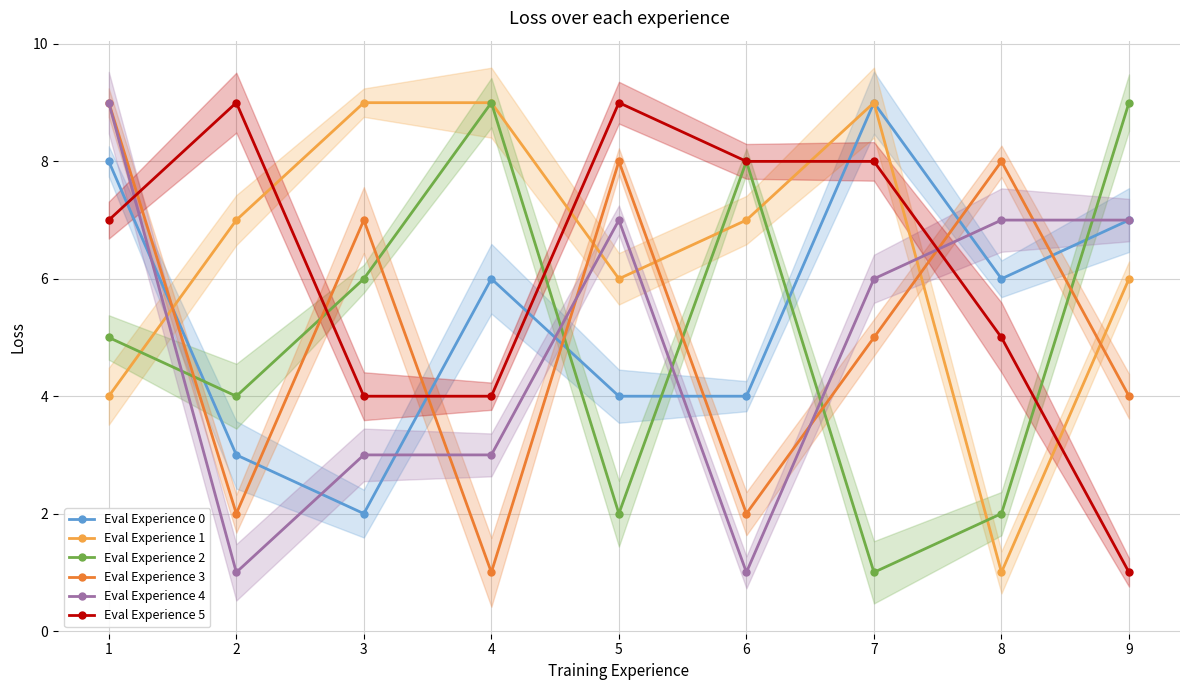

How many values in the Eval Experience 2 series exceed 5?

4